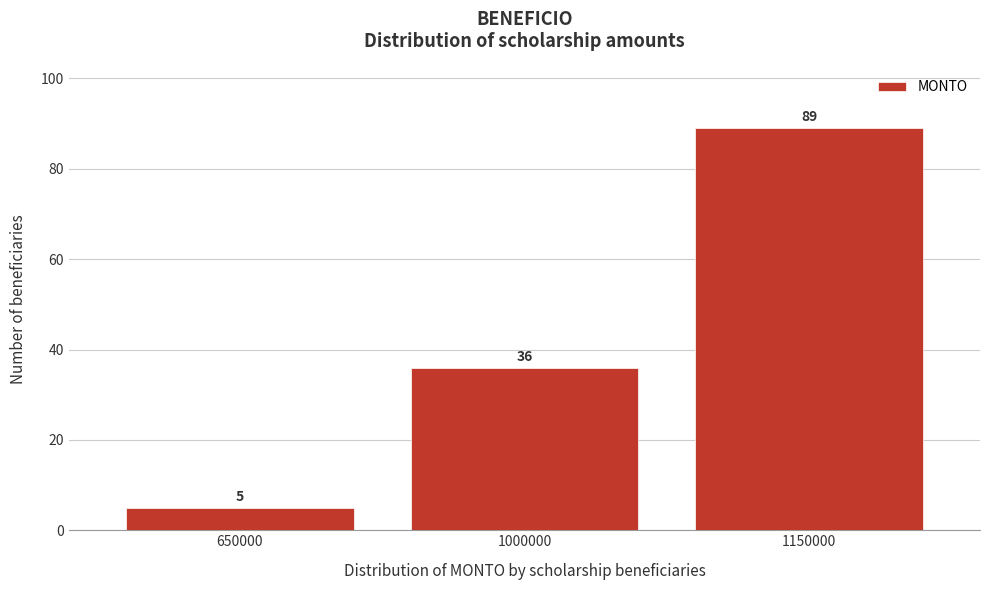

Reading right to left, transcribe all the data shown in this chart.

1150000=89	1000000=36	650000=5